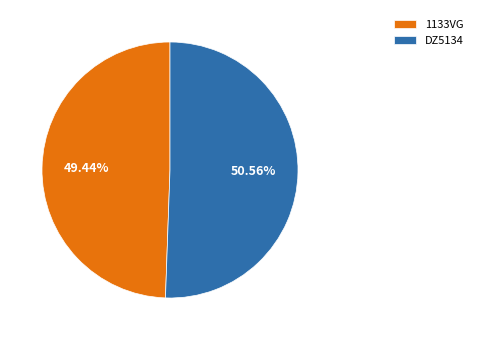

To the nearest percent, what is the difference between the largest and smallest slice percentages?

1%